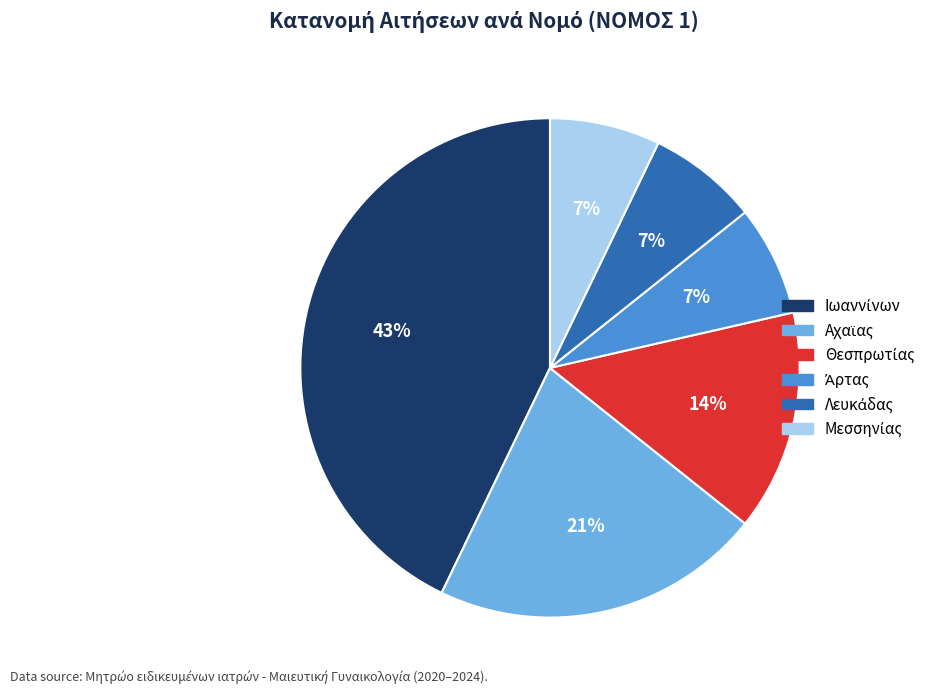

To the nearest percent, what is the average slice percentage?

17%